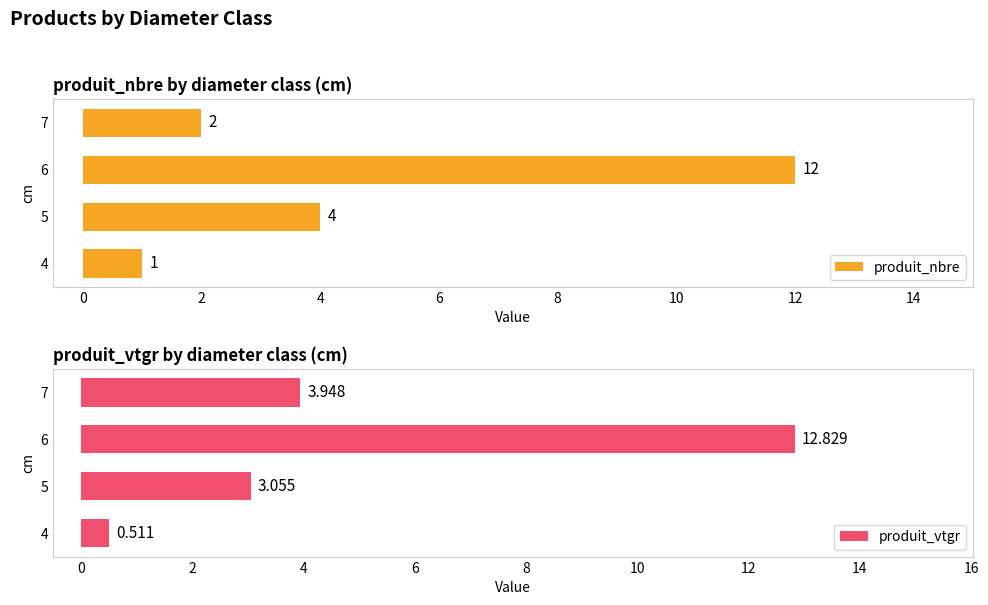

What is the difference between the maximum and minimum values in the produit_nbre series?

11